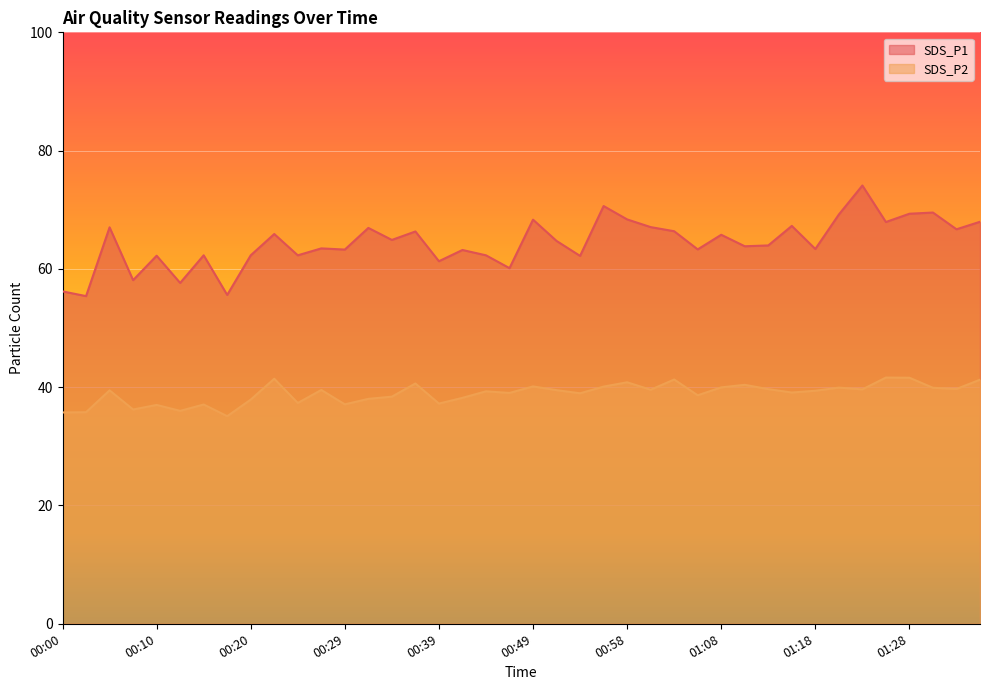

What is the sum of the SDS_P2 values at 00:32 and 00:56?

78.1